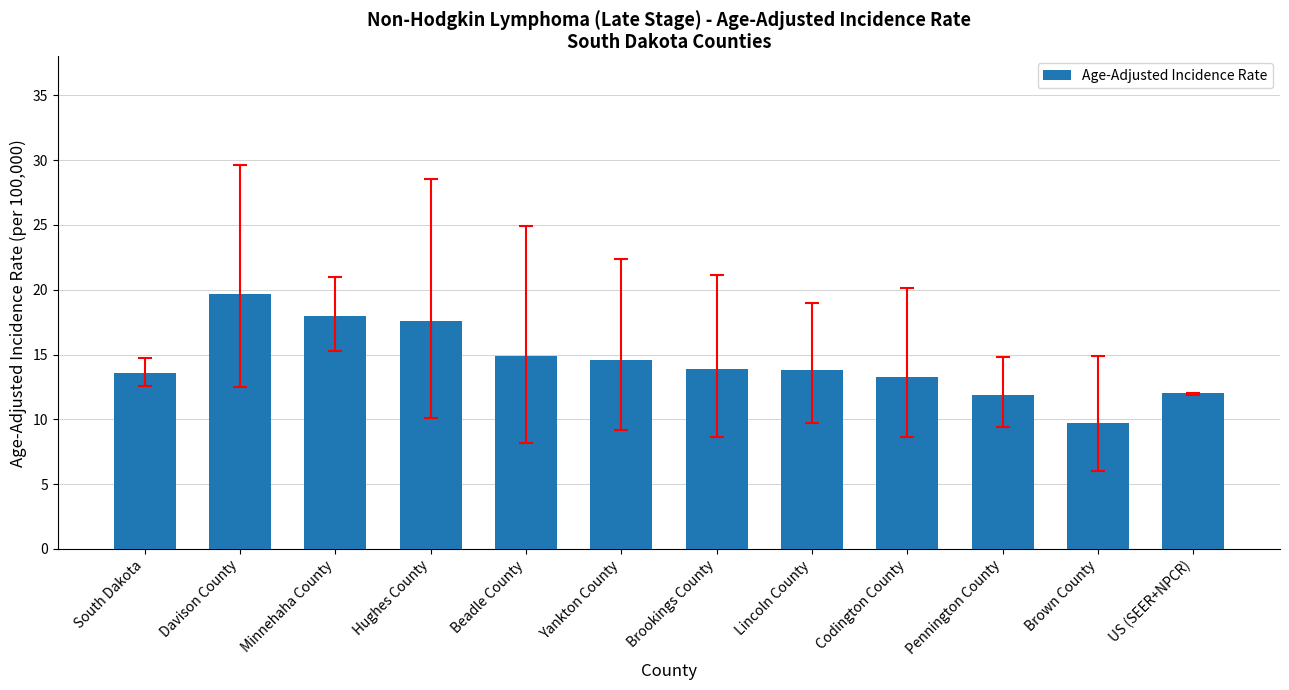

At which label does the data first exceed 13?

South Dakota